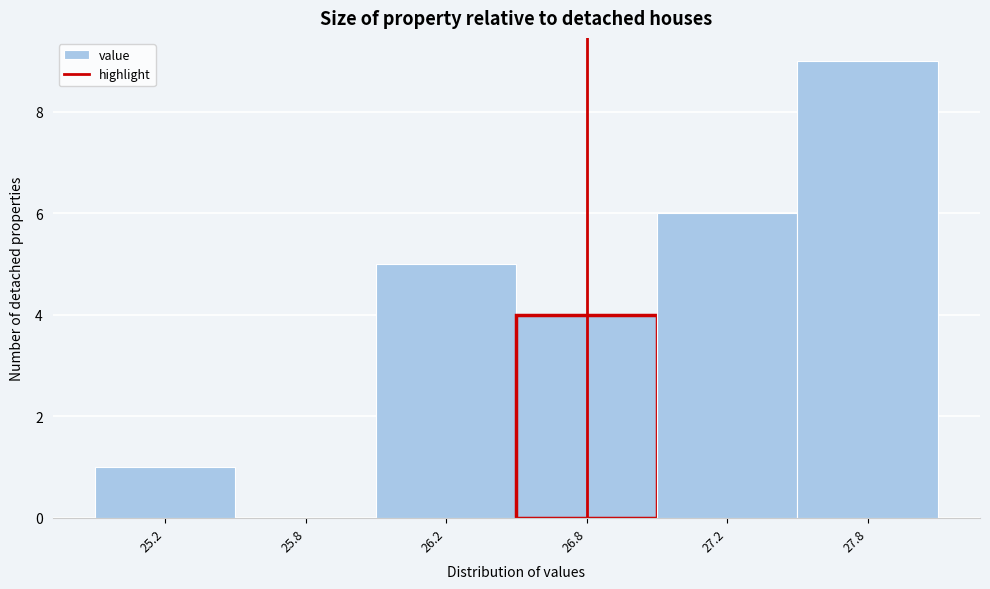

Reading left to right, transcribe all the data shown in this chart.

25.2=1	25.8=0	26.2=5	26.8=4	27.2=6	27.8=9